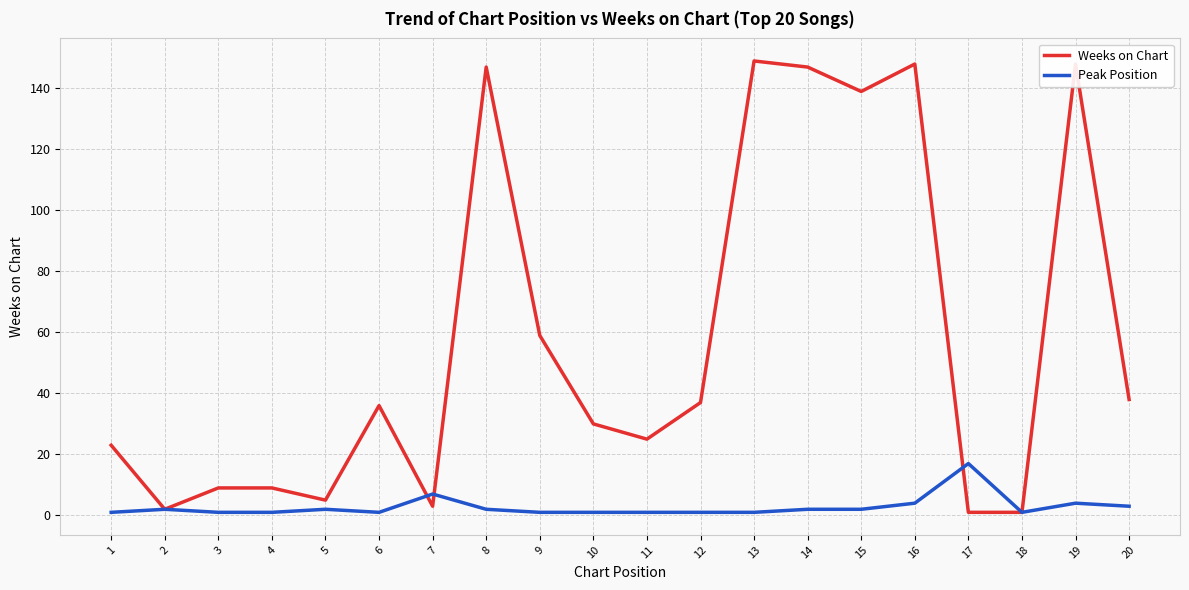

Reading left to right, what are all the values shown in this chart?

Weeks on Chart: 1=23	2=2	3=9	4=9	5=5	6=36	7=3	8=147	9=59	10=30	11=25	12=37	13=149	14=147	15=139	16=148	17=1	18=1	19=148	20=38
Peak Position: 1=1	2=2	3=1	4=1	5=2	6=1	7=7	8=2	9=1	10=1	11=1	12=1	13=1	14=2	15=2	16=4	17=17	18=1	19=4	20=3